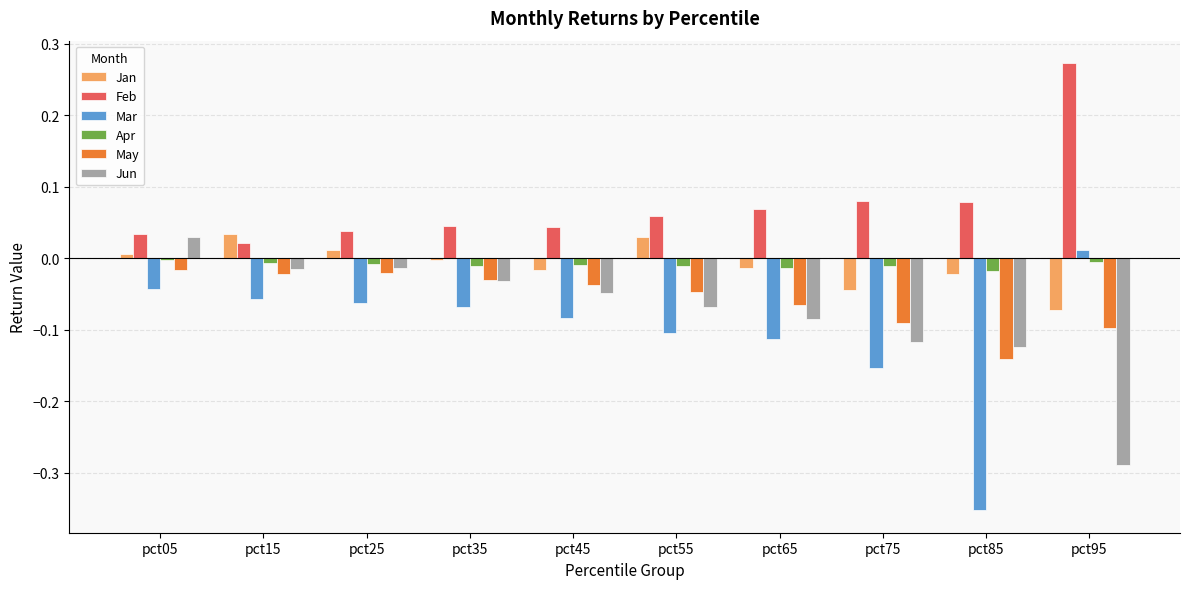

What is the spread (max minus min) of values at pct75?

0.2